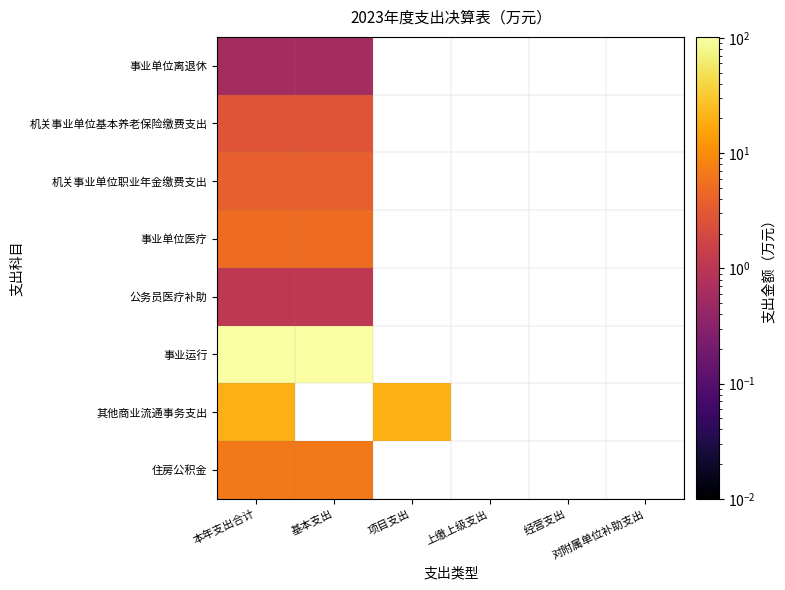

At which category is the sum across all series the highest?

本年支出合计